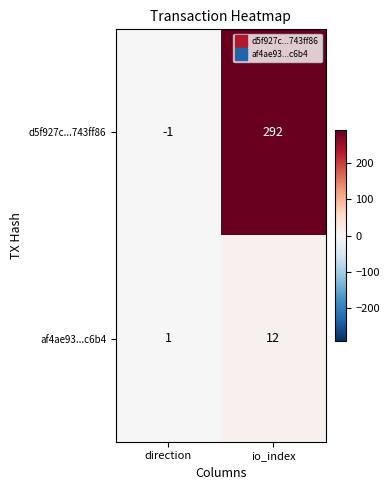

Between direction and io_index, which series saw the biggest shift?

d5f927c...743ff86